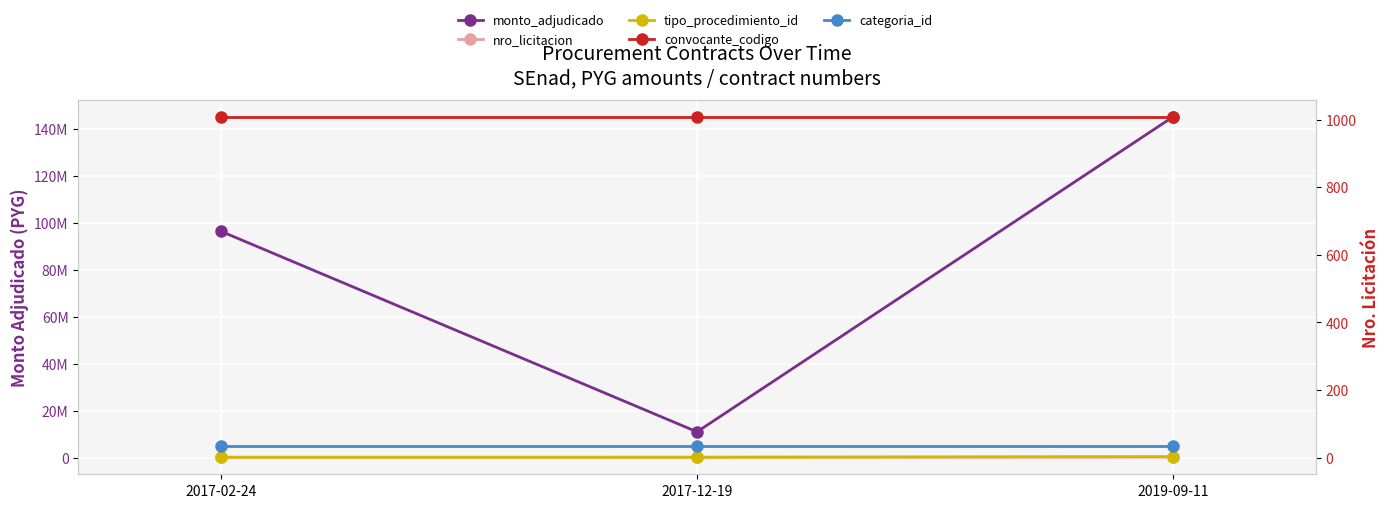

Where is convocante_codigo nearest to the value 1008?

2017-02-24